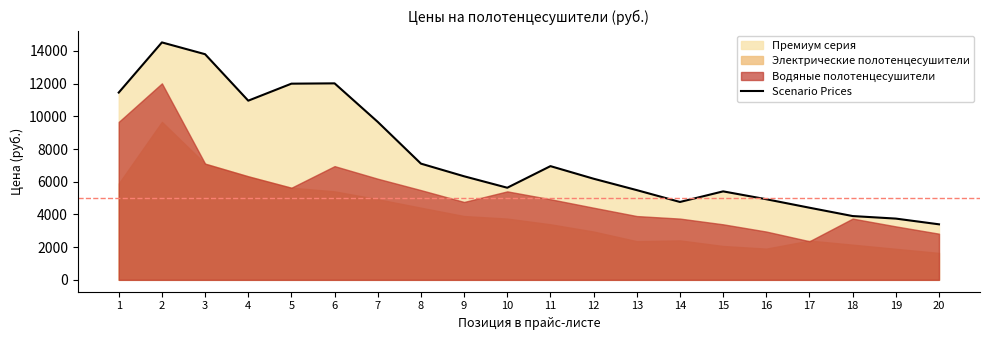

The value of Scenario Prices at 6 is 12016. True or false?

True